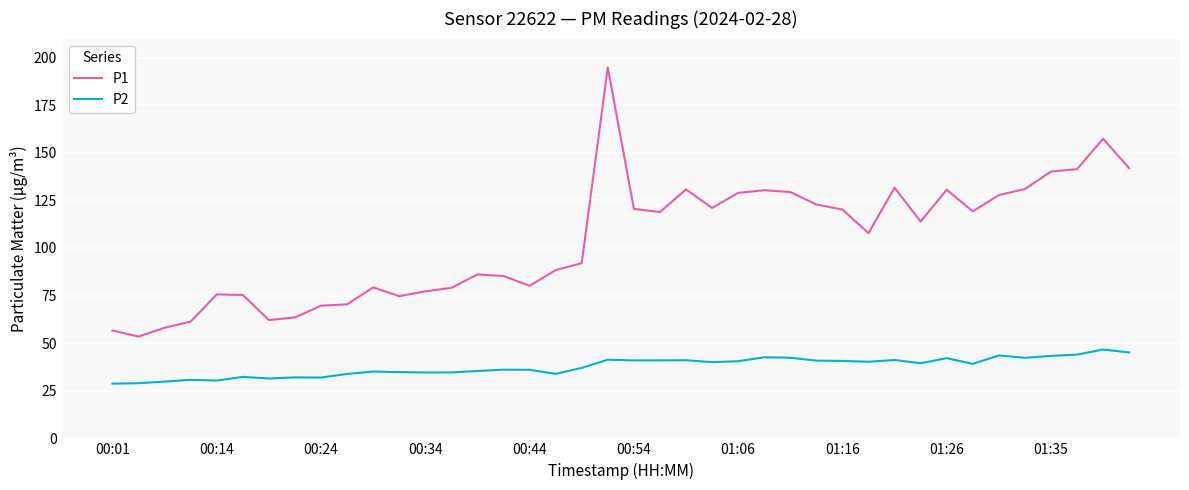

Does the chart display data point markers on the line(s)?

No